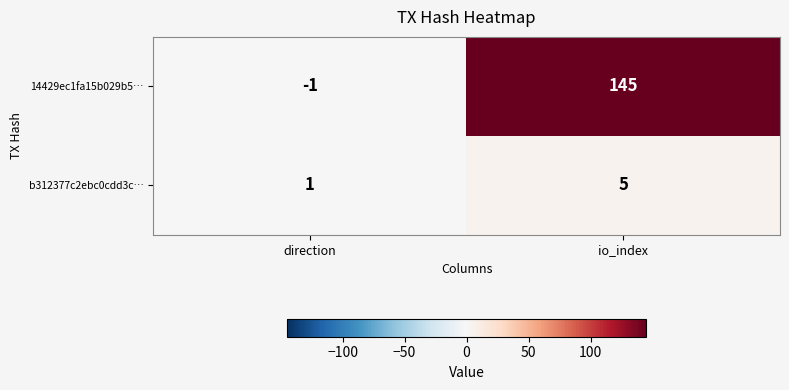

What is the difference between the 14429ec1fa15b029b5… values at io_index and direction?

146